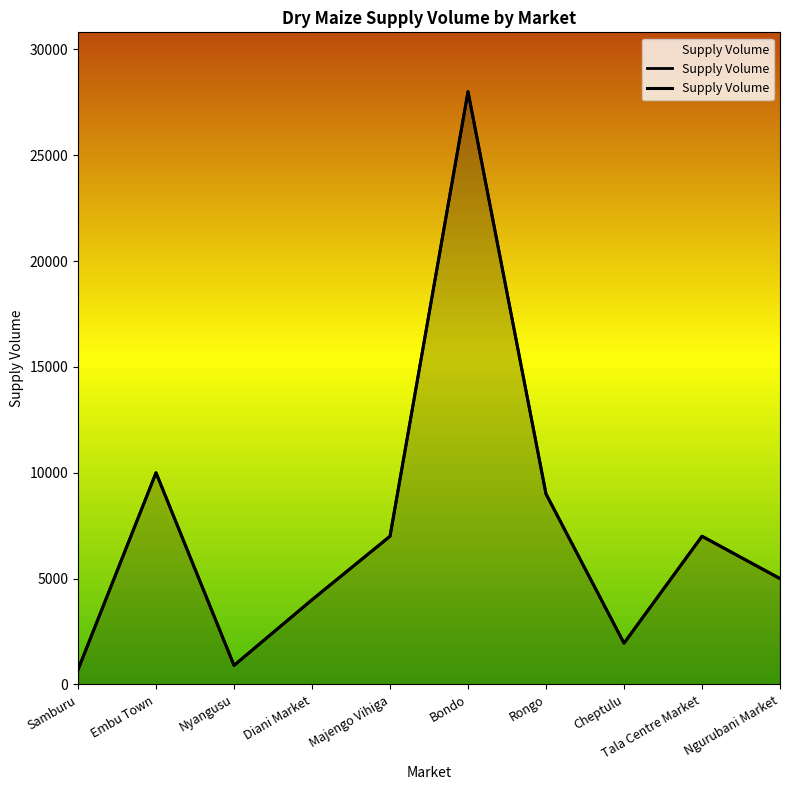

What is the difference between the second highest and second lowest values?

9100